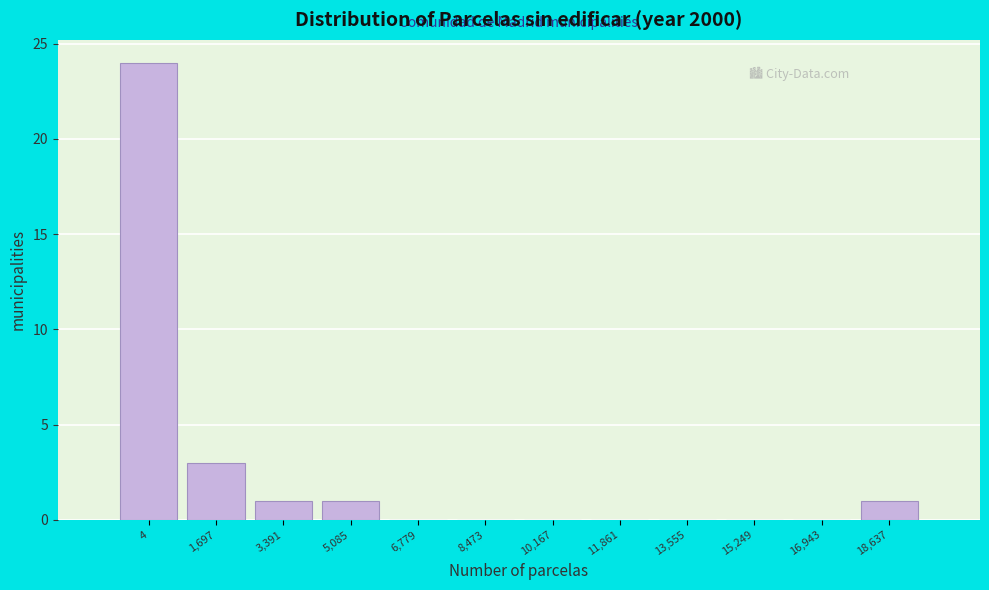

Reading left to right, list all the values displayed in this chart.

4=24	1,697=3	3,391=1	5,085=1	6,779=0	8,473=0	10,167=0	11,861=0	13,555=0	15,249=0	16,943=0	18,637=1